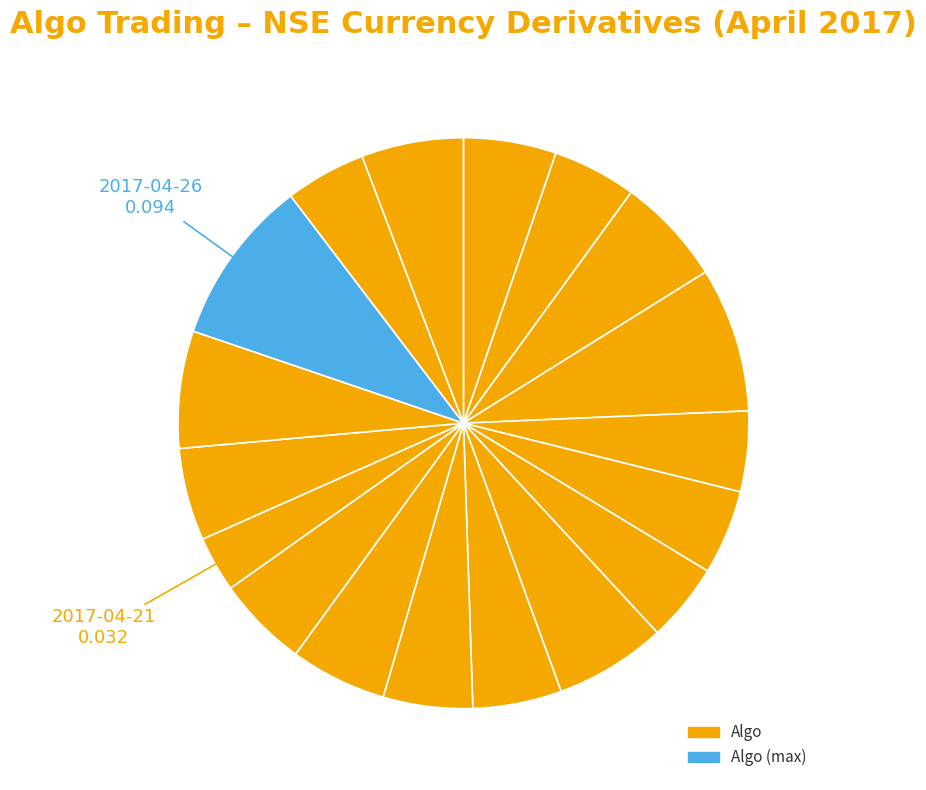

Count the number of slices in the pie.

18